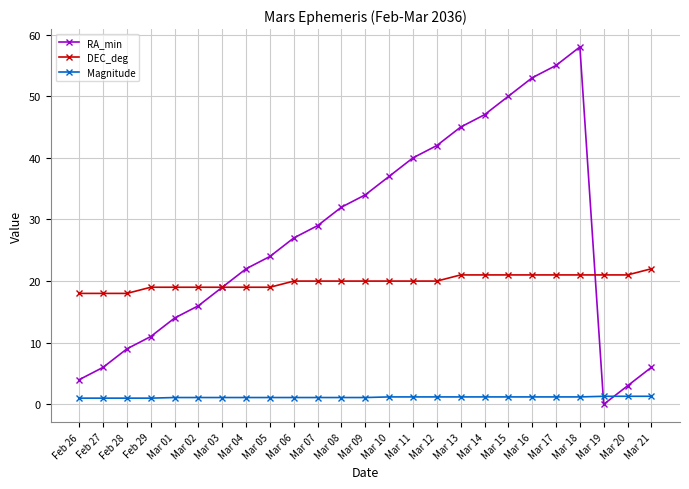

Rank the series by their average value, from lowest to highest.

Magnitude, DEC_deg, RA_min